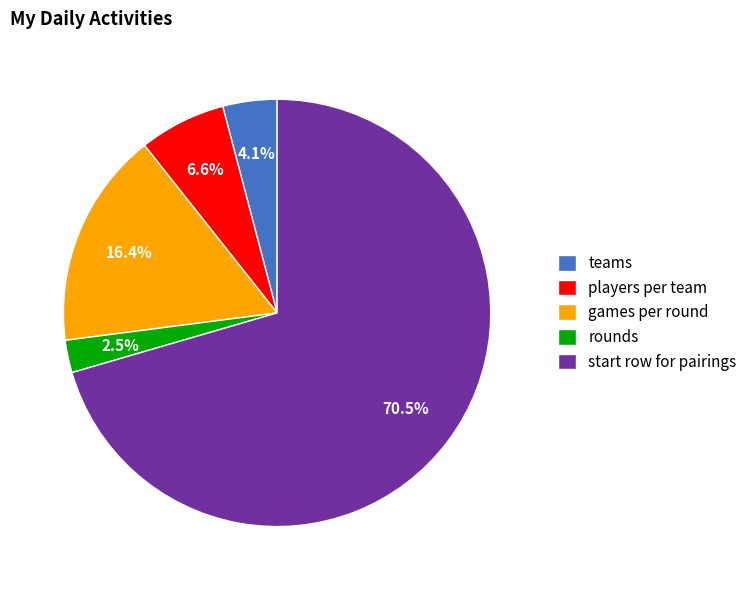

Which slice is the smallest?

rounds